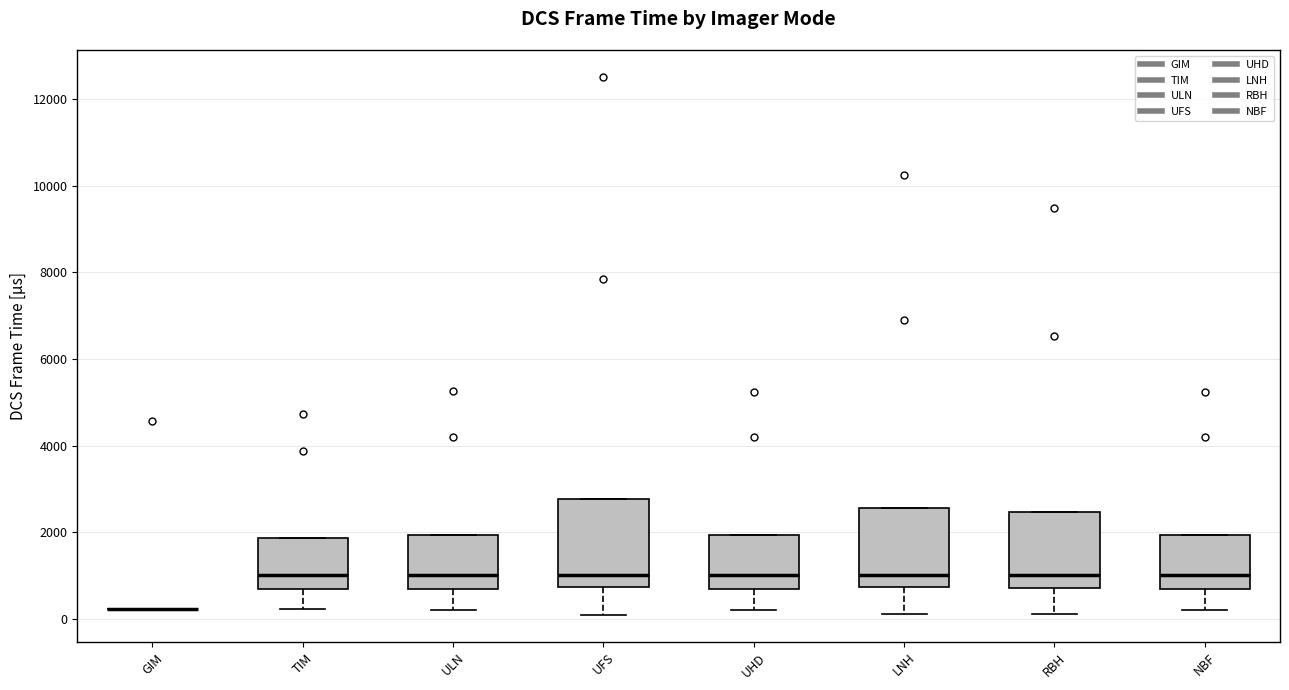

Where does the lower whisker of the box for RBH end on the y-axis? The values are not printed on the chart, so give them approximately, as read against the axis.

200